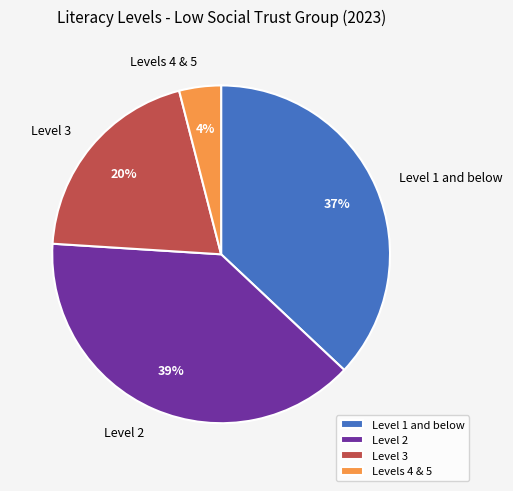

Is there any slice that represents more than half of the pie?

No